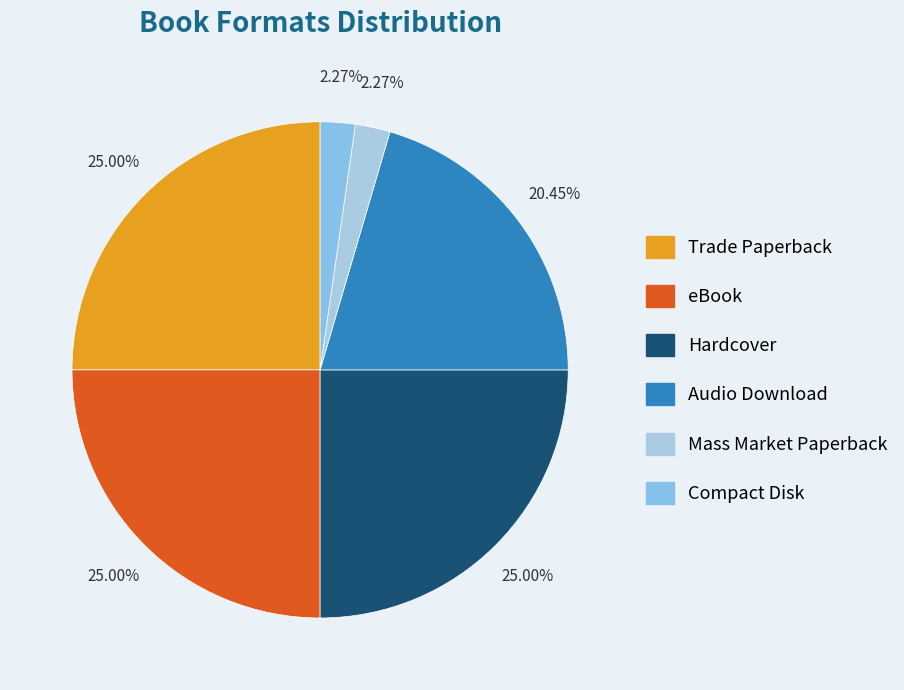

Combined, what portion of the pie is Trade Paperback and Audio Download?

45.5%